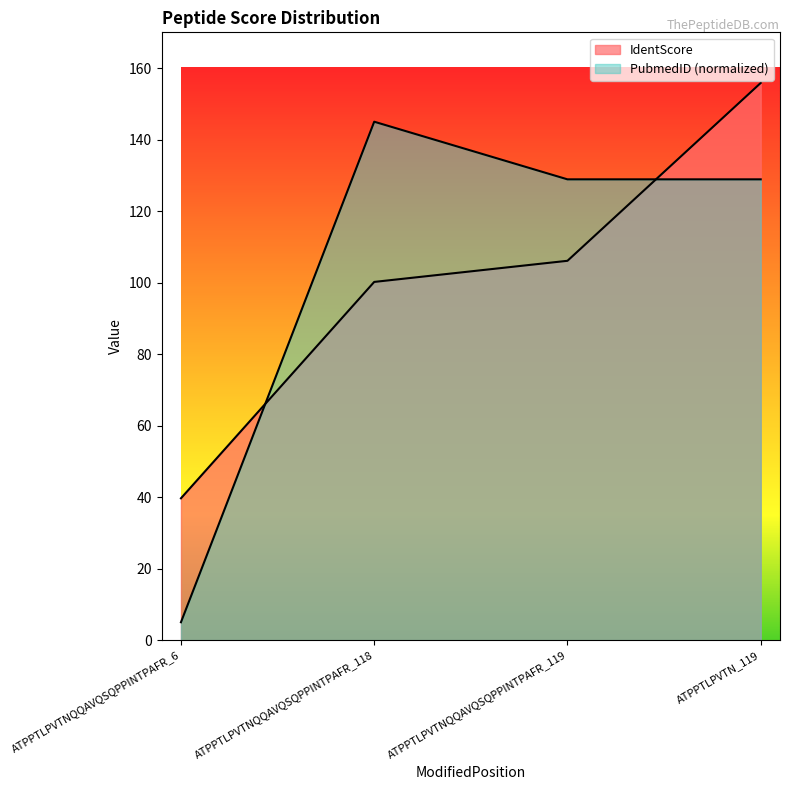

Between ATPPTLPVTNQQAVQSQPPINTPAFR_118 and ATPPTLPVTN_119, which is larger?

ATPPTLPVTN_119